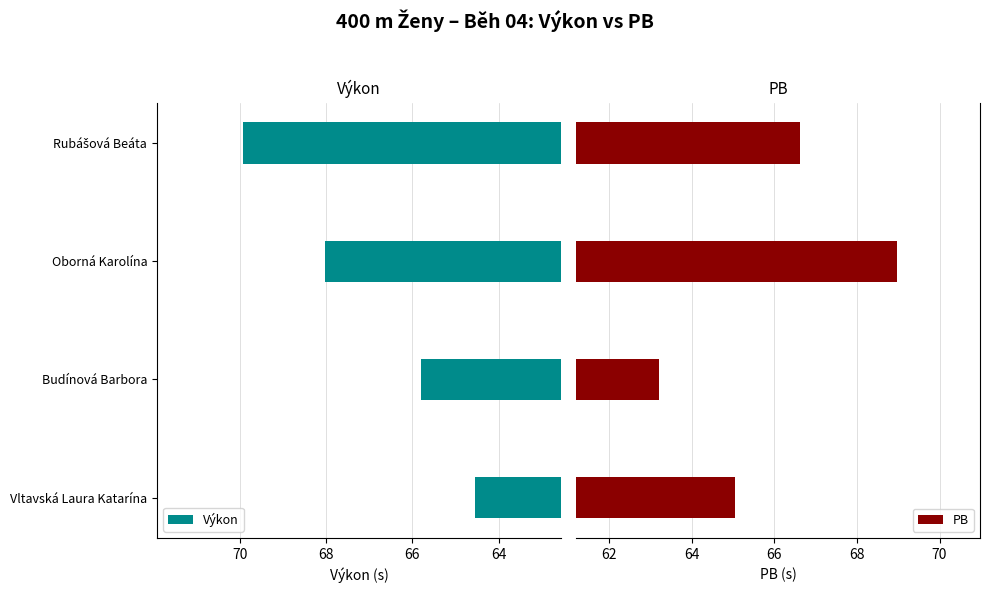

What is the highest value of the Výkon series?

69.9